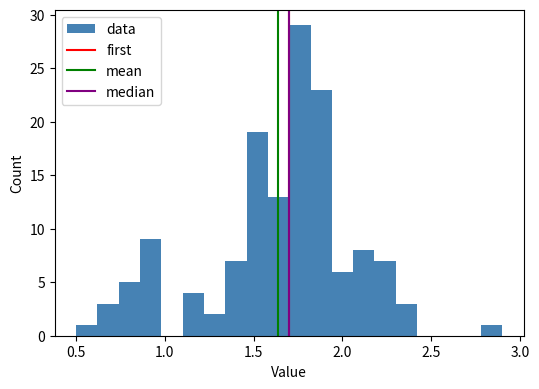

Read against the x-axis, roughly where is the centre of the tallest bar?

1.75